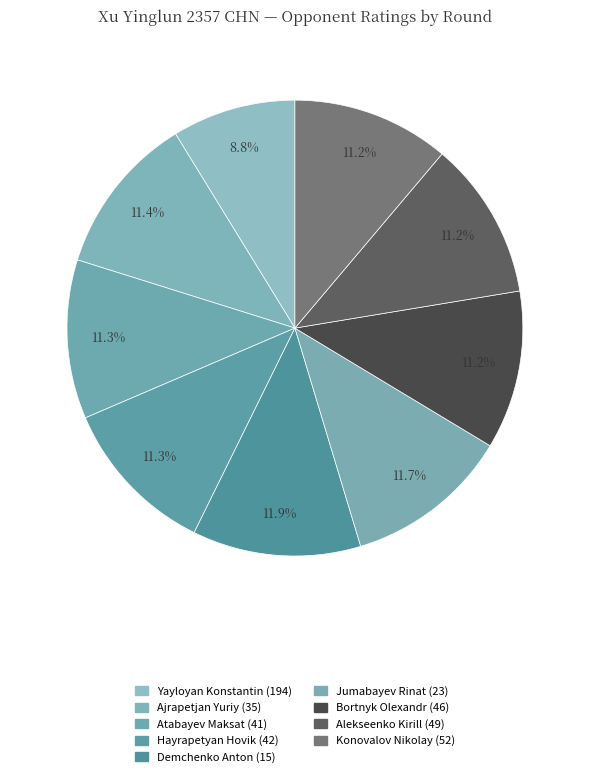

Count the number of slices in the pie.

9